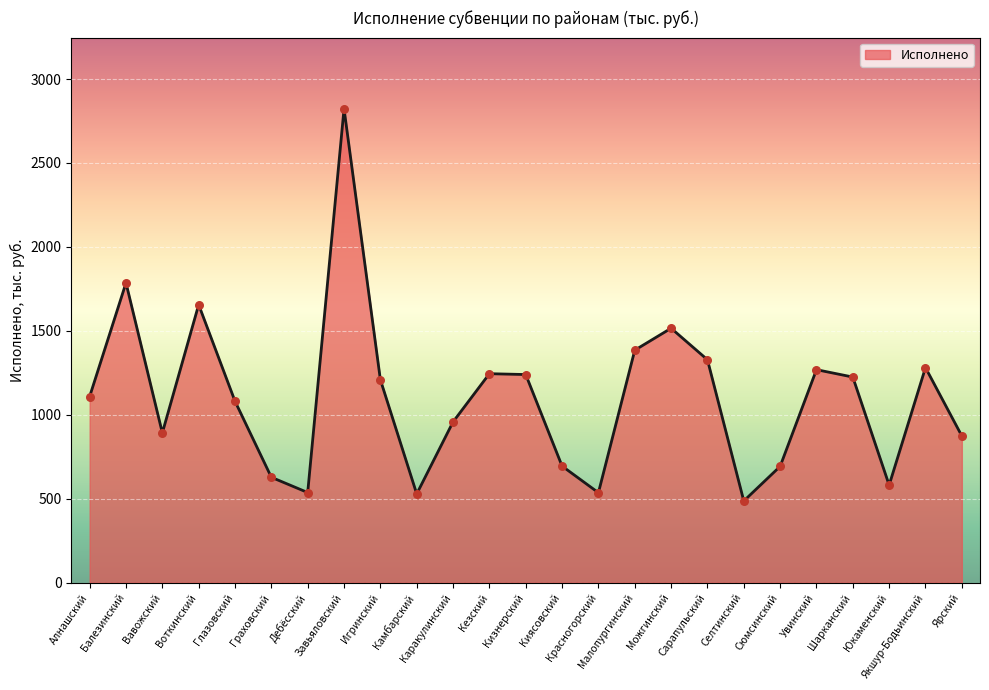

Approximately how many times larger is the value at Красногорский compared to Сарапульский?

0.4